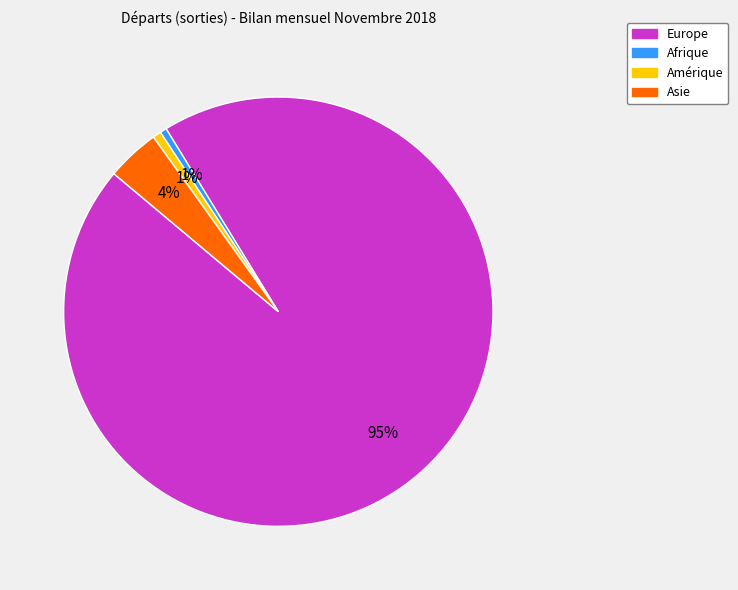

Count the number of slices in the pie.

4